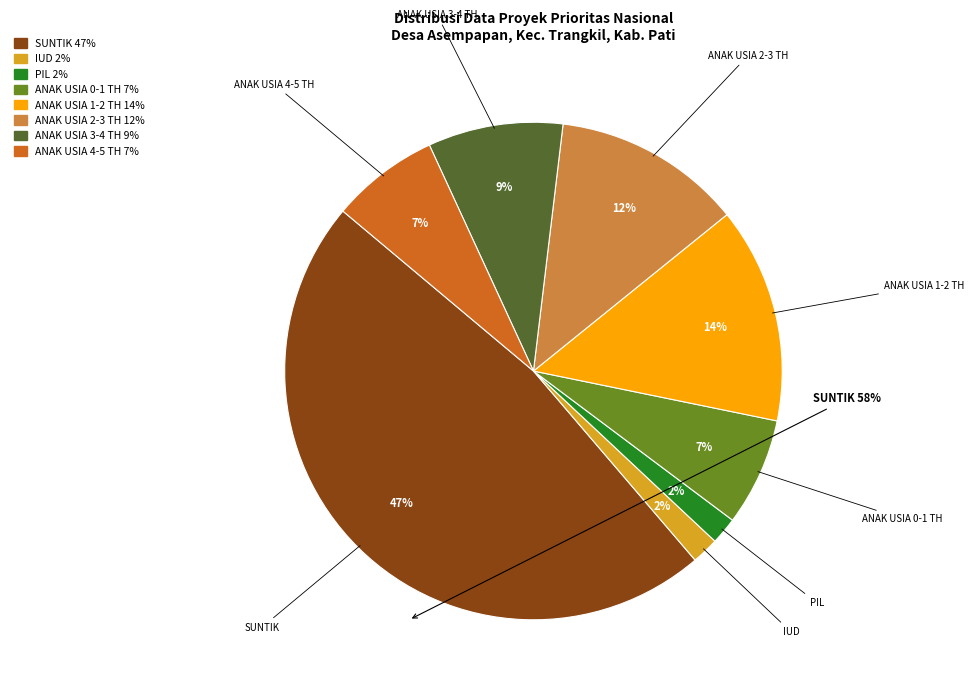

How many segments does this pie chart have?

8